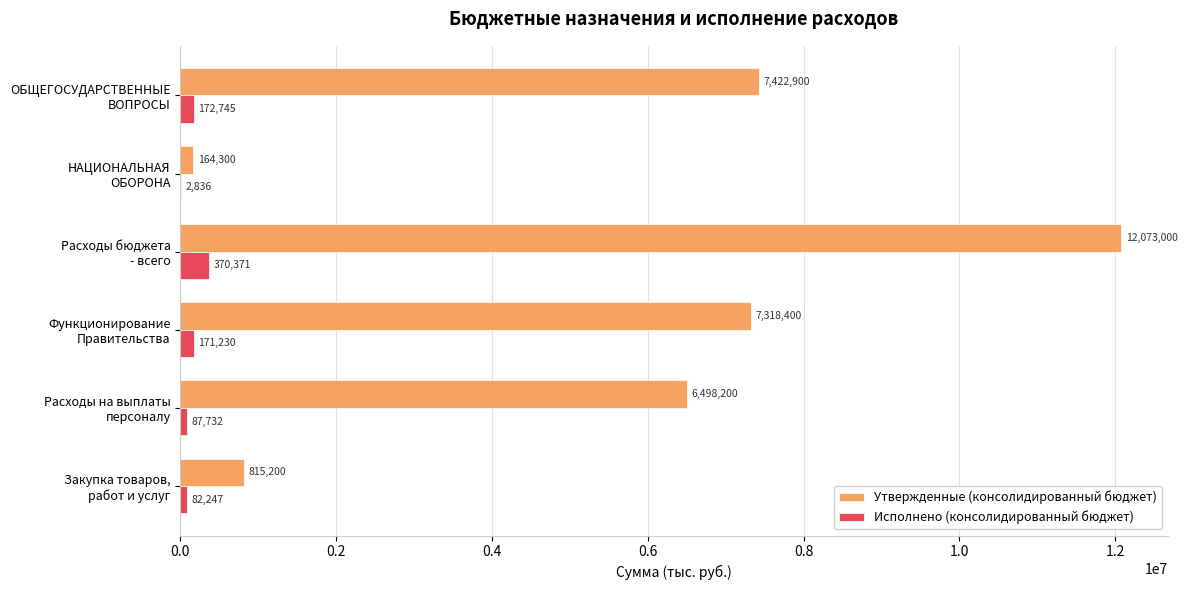

Which series has the largest range (max minus min)?

Утвержденные (консолидированный бюджет)